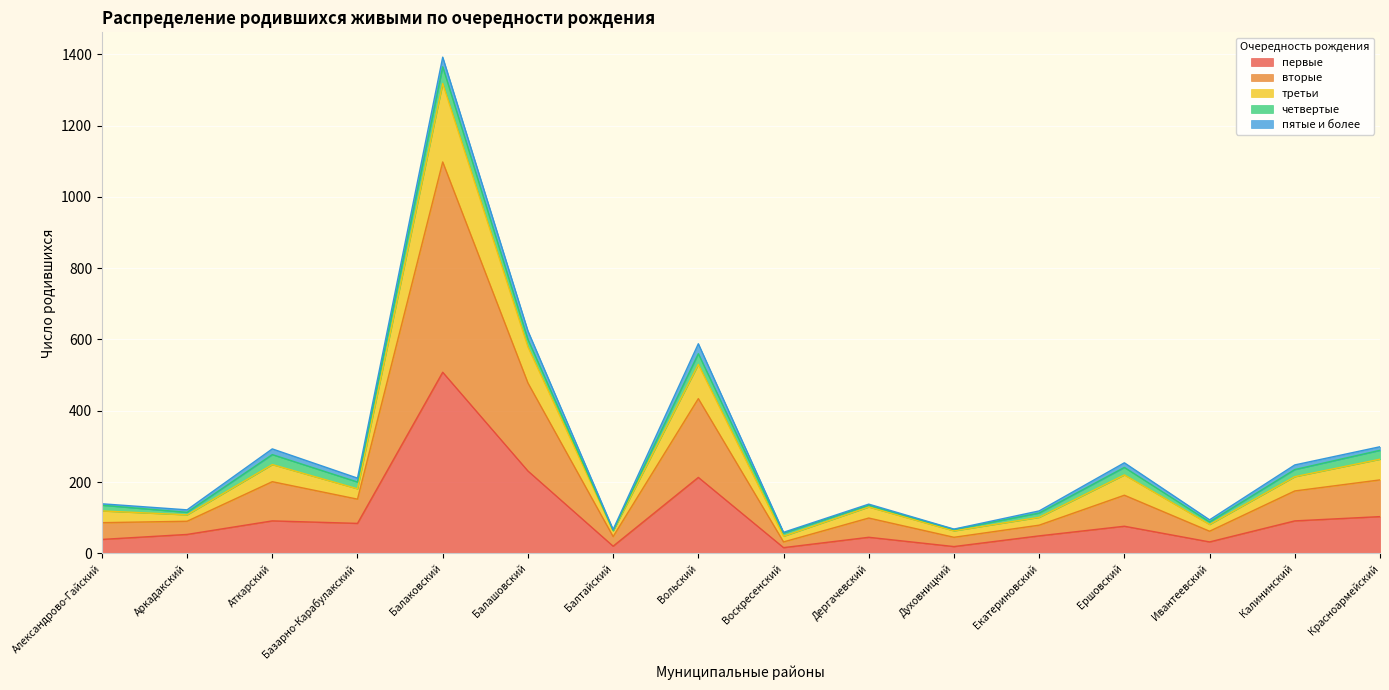

What is the highest value of the первые series?

508